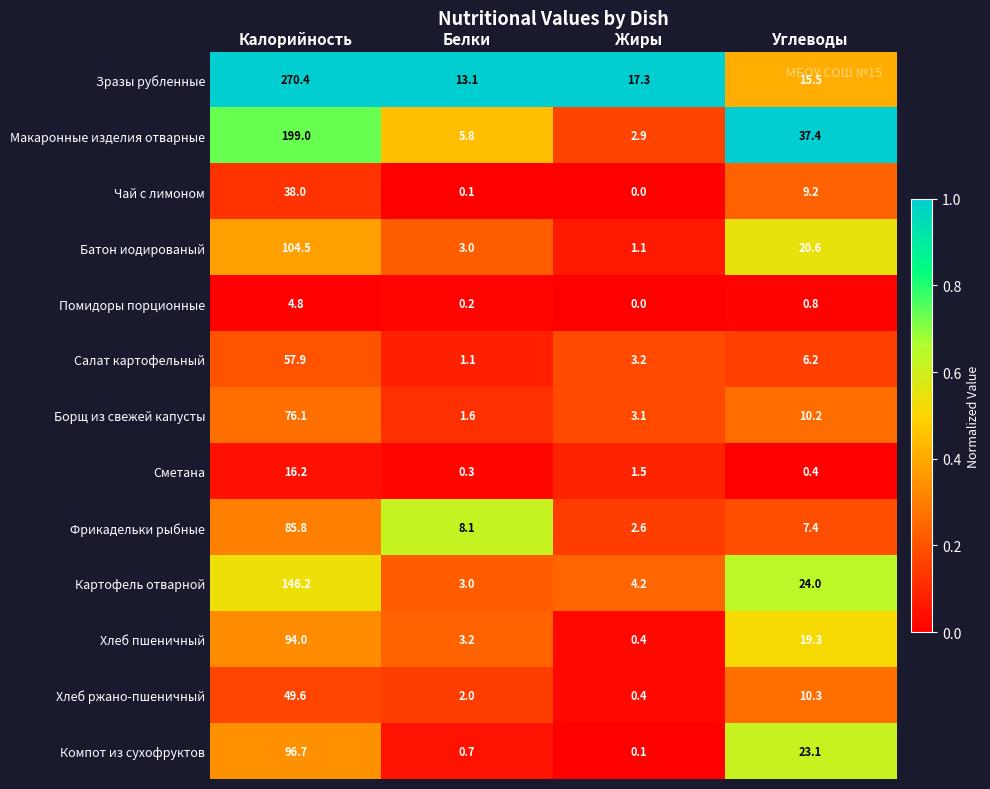

Is it true that Салат картофельный equals 6.2 at Углеводы?

True